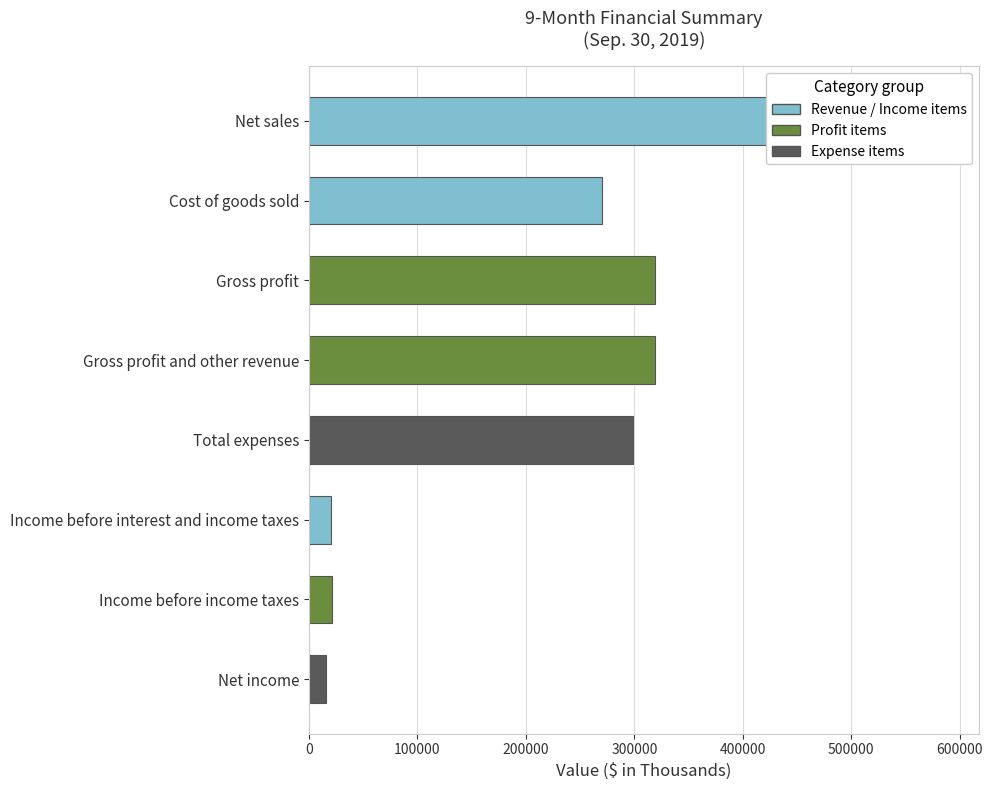

Reading left to right, transcribe all the data shown in this chart.

588455	269796	318659	318719	298567	20152	21132	15765